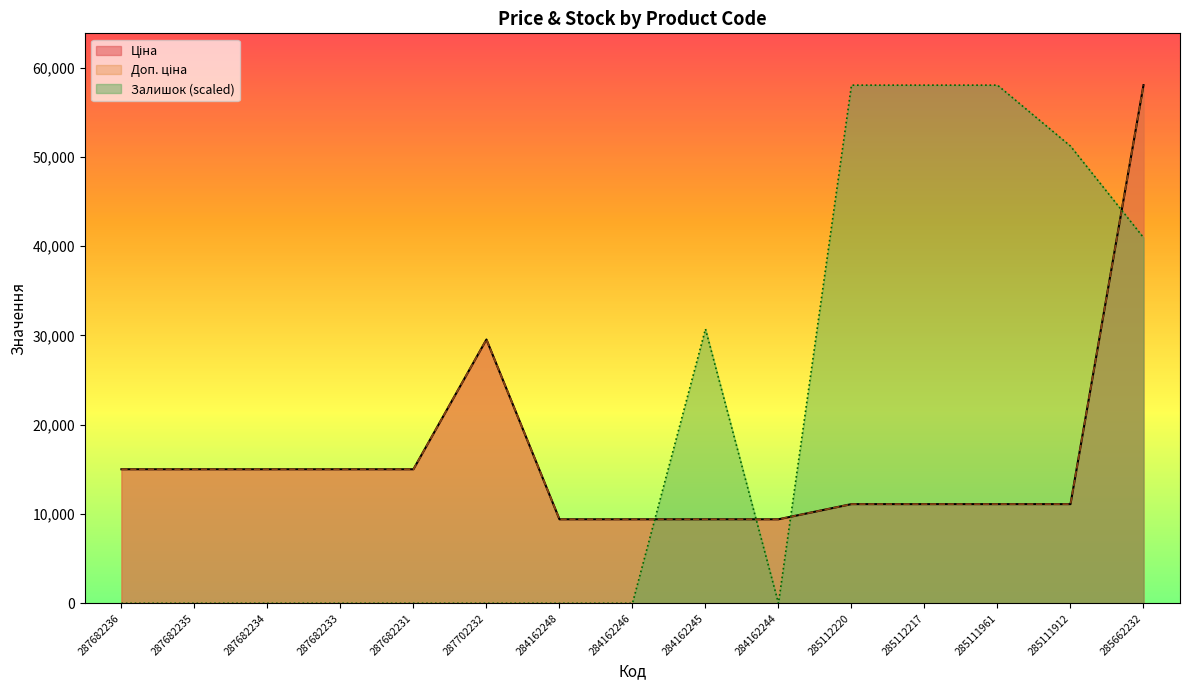

How many times do Залишок and Доп. ціна cross each other?

4